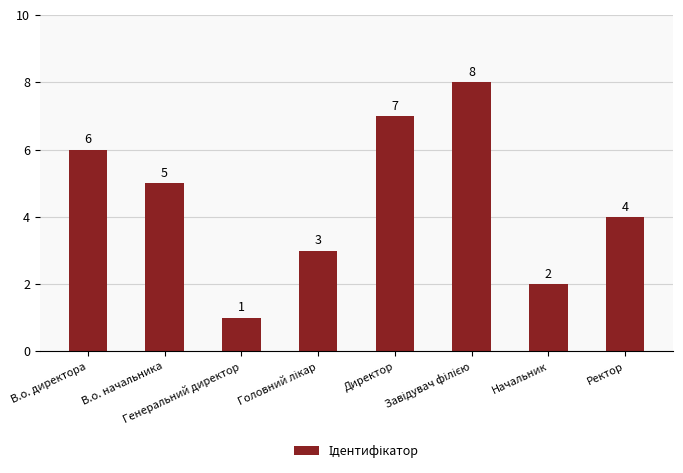

What is the difference between the second highest and minimum values?

6